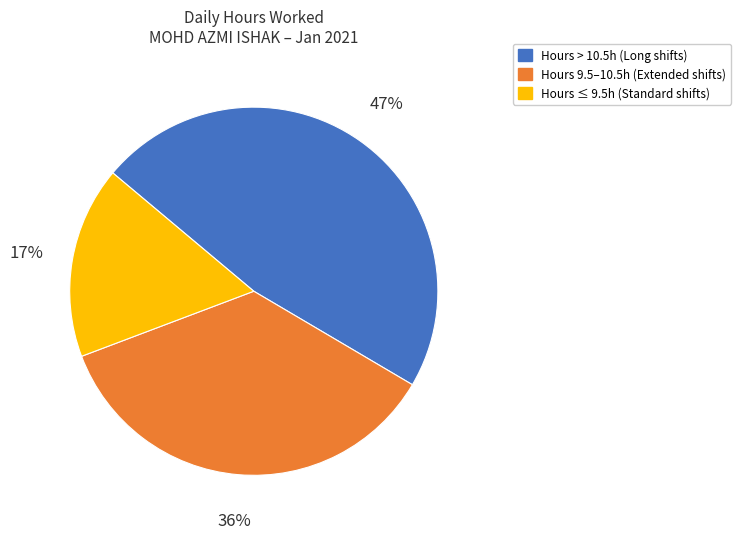

To the nearest percent, what is the average slice percentage?

33%